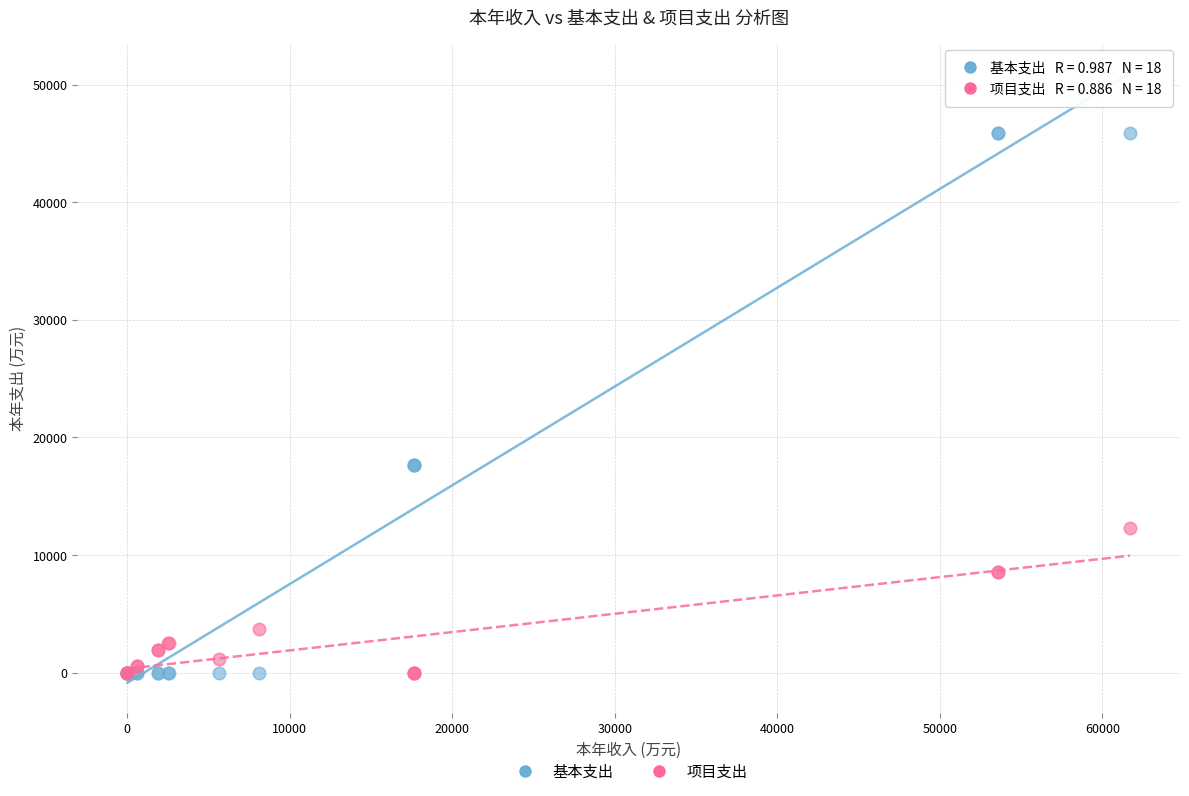

What is the X range (max minus min) for the scatter plot?

61683.8